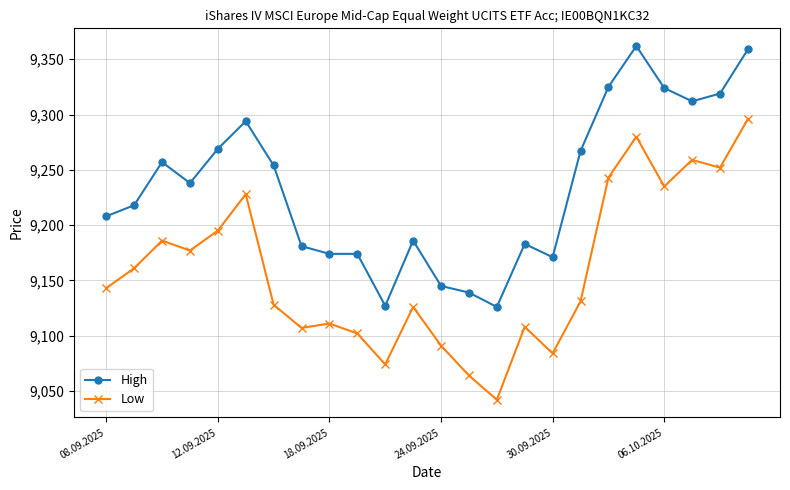

List the series in order of their peak value, highest first.

High, Low